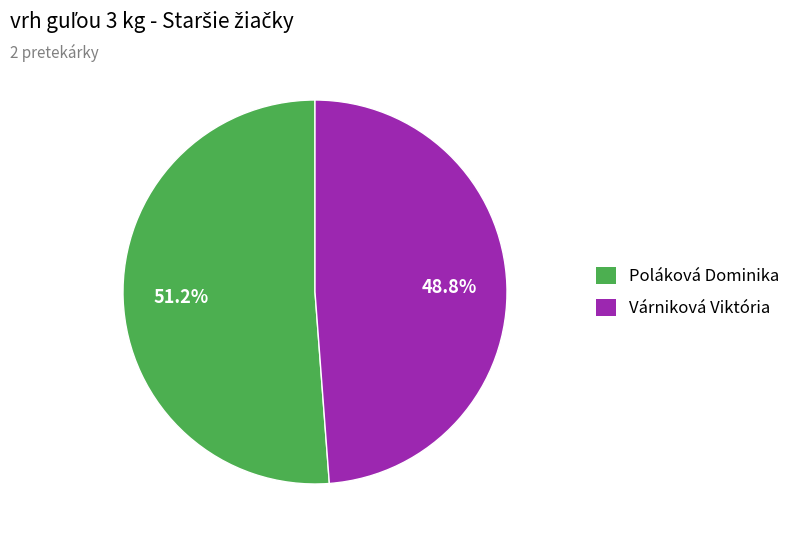

Which slice is the largest?

Poláková Dominika